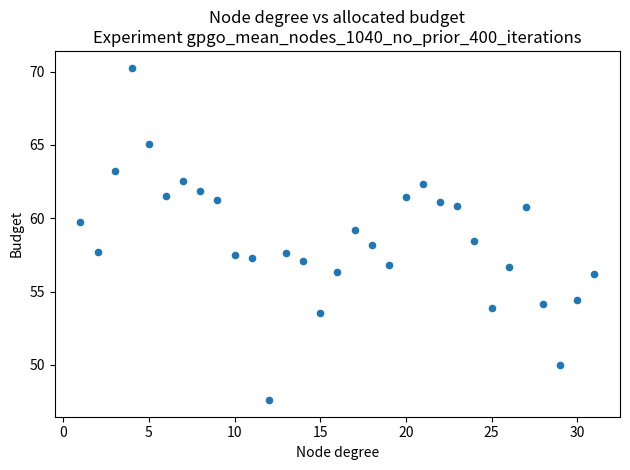

What is the range of Y values (max minus min)?

22.7